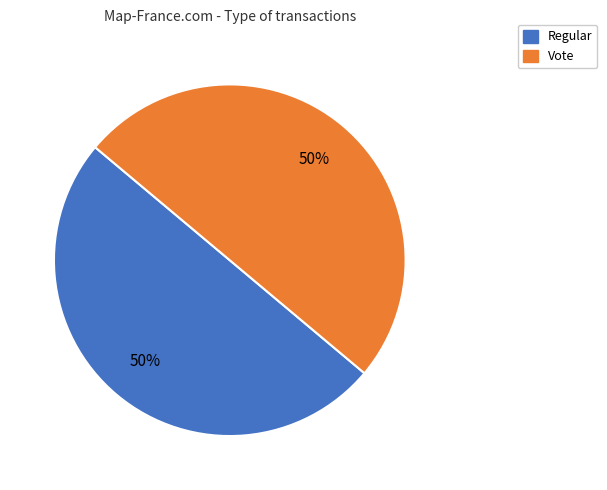

Is it true that Vote is 50% of the pie?

True